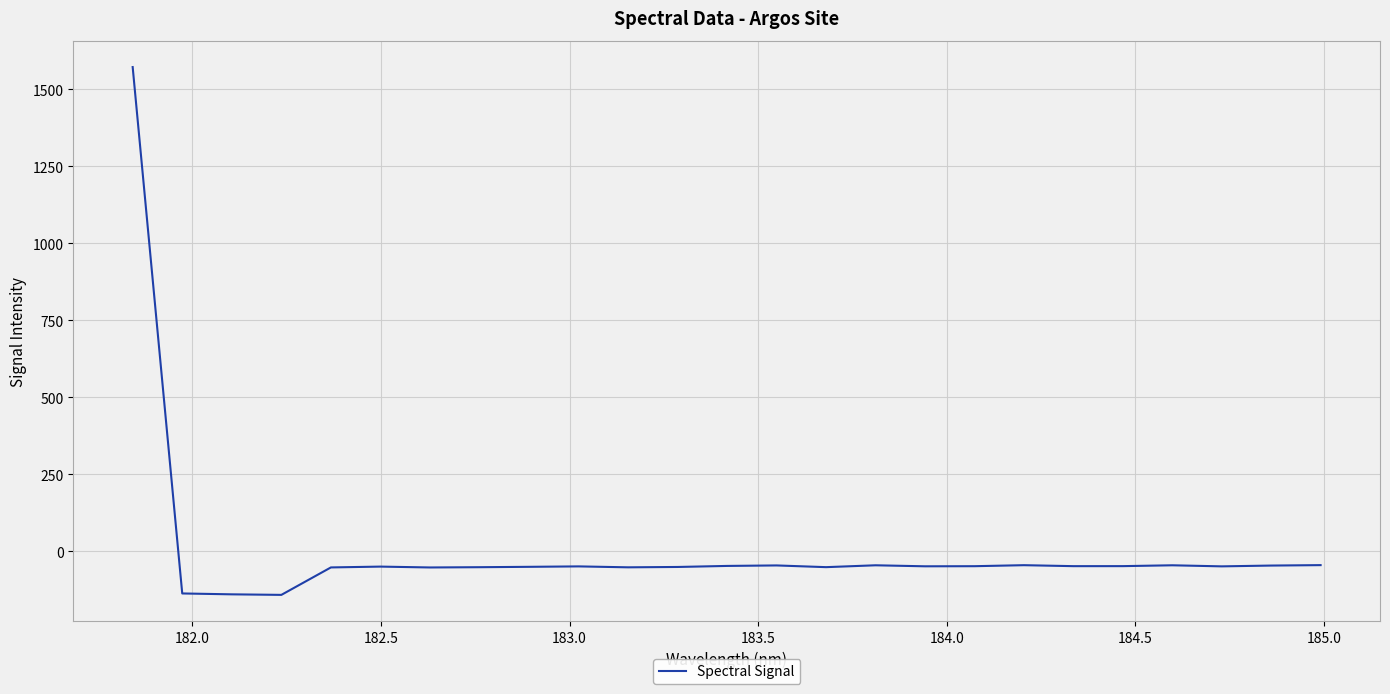

What is the greatest value displayed?

1571.5